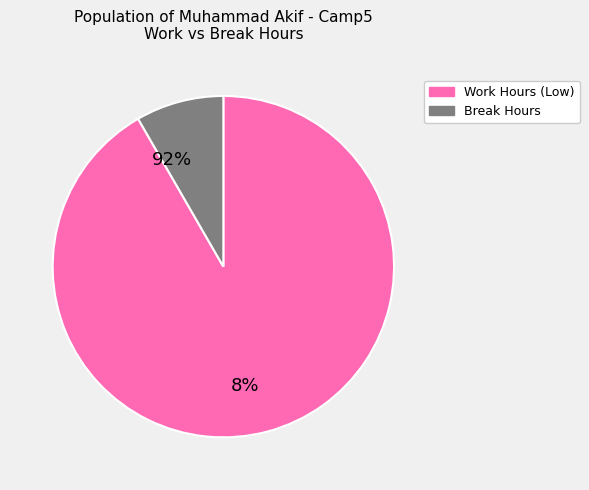

Is there a majority slice in this chart?

Yes